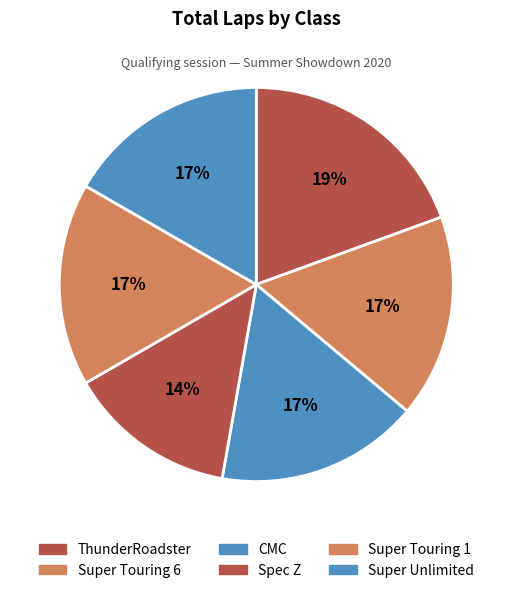

To the nearest percent, what is the average slice percentage?

17%